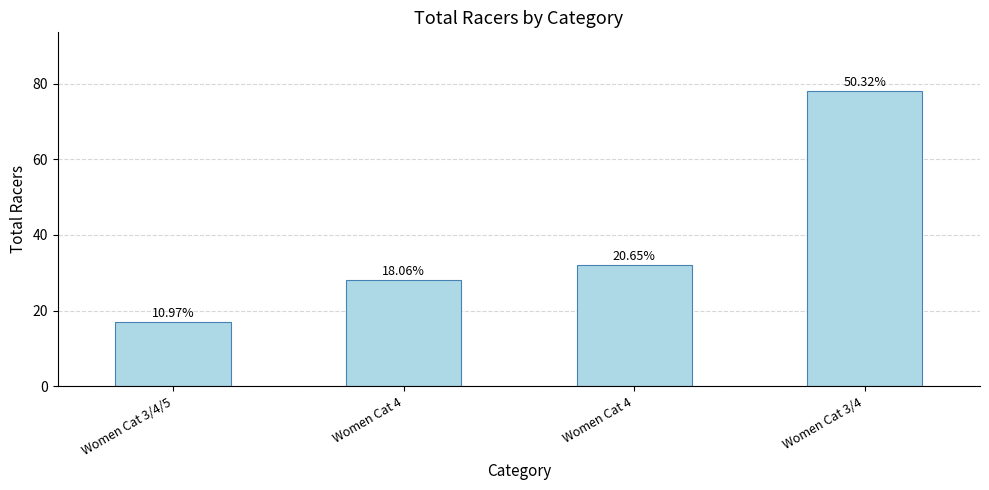

What is the maximum value shown in the chart?

78